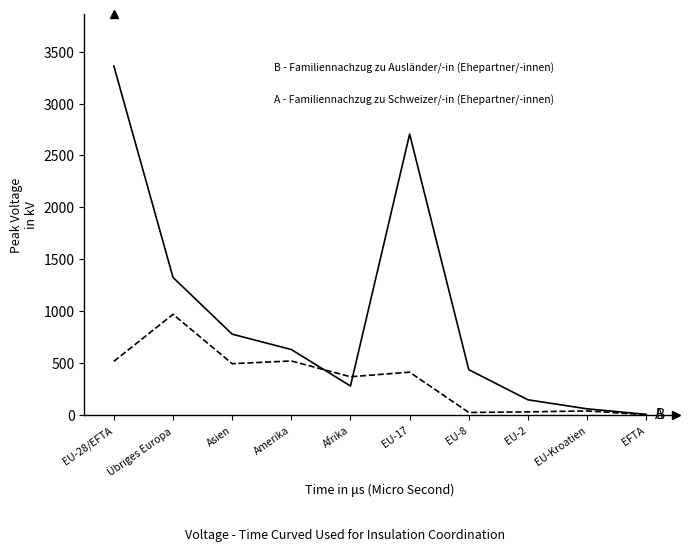

What is the difference between the highest and lowest values at Amerika?

110